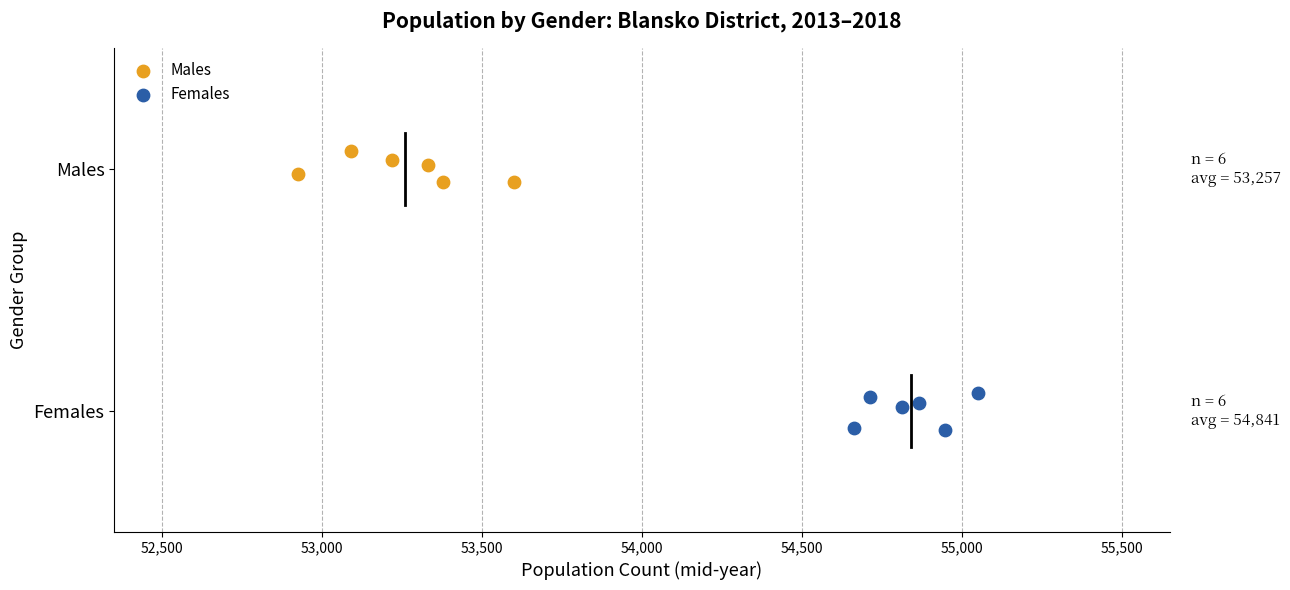

Which series reaches the maximum Y coordinate?

Males